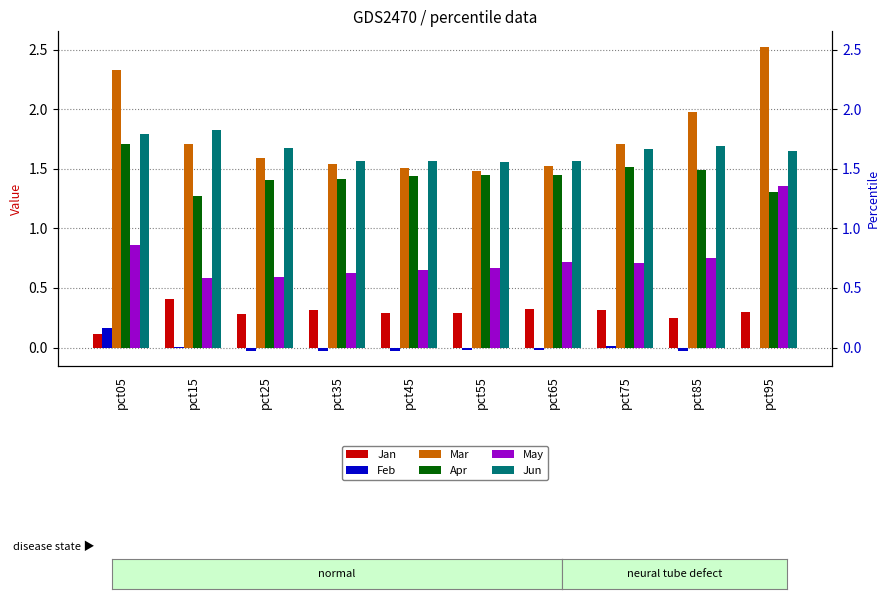

Reading left to right, list all the values displayed in this chart.

Jan: pct05=0.1	pct15=0.4	pct25=0.3	pct35=0.3	pct45=0.3	pct55=0.3	pct65=0.3	pct75=0.3	pct85=0.2	pct95=0.3
Feb: pct05=0.2	pct15=0.0	pct25=-0.0	pct35=-0.0	pct45=-0.0	pct55=-0.0	pct65=-0.0	pct75=0.0	pct85=-0.0	pct95=-0.0
Mar: pct05=2.3	pct15=1.7	pct25=1.6	pct35=1.5	pct45=1.5	pct55=1.5	pct65=1.5	pct75=1.7	pct85=2.0	pct95=2.5
Apr: pct05=1.7	pct15=1.3	pct25=1.4	pct35=1.4	pct45=1.4	pct55=1.4	pct65=1.4	pct75=1.5	pct85=1.5	pct95=1.3
May: pct05=0.9	pct15=0.6	pct25=0.6	pct35=0.6	pct45=0.7	pct55=0.7	pct65=0.7	pct75=0.7	pct85=0.8	pct95=1.4
Jun: pct05=1.8	pct15=1.8	pct25=1.7	pct35=1.6	pct45=1.6	pct55=1.6	pct65=1.6	pct75=1.7	pct85=1.7	pct95=1.6